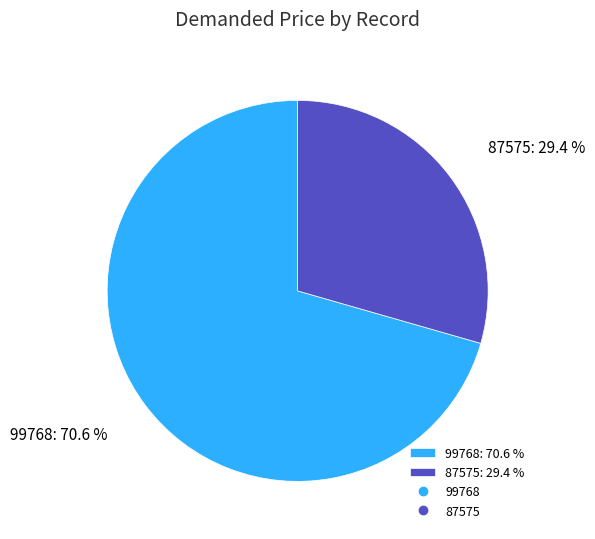

To the nearest percent, what is the combined percentage of 99768 and 87575?

100%